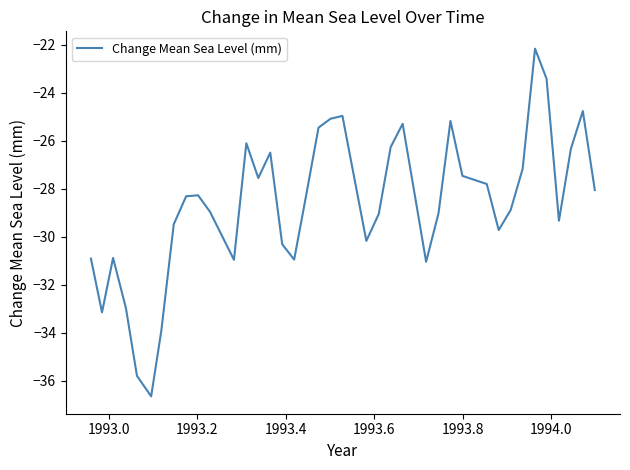

What is the smallest value displayed?

-36.7